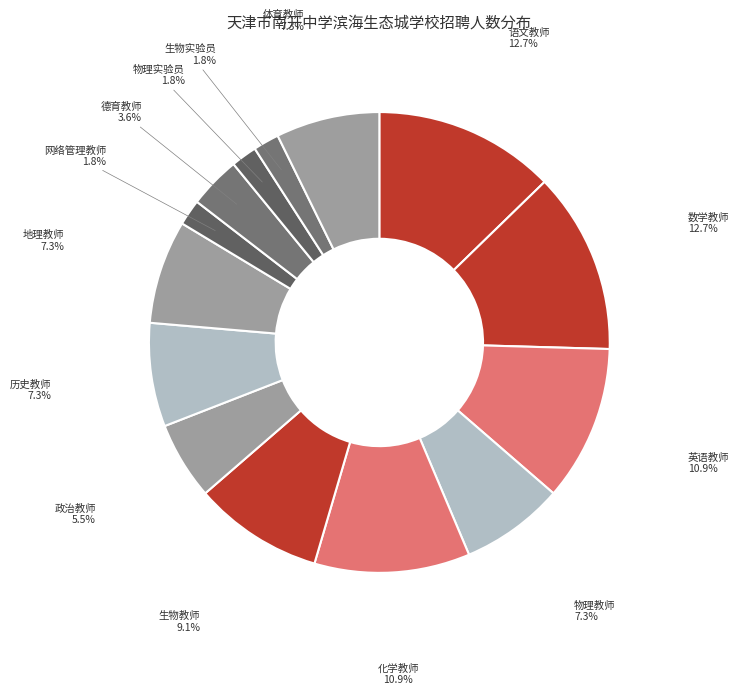

To the nearest percent, what percentage of the pie is 化学教师?

11%